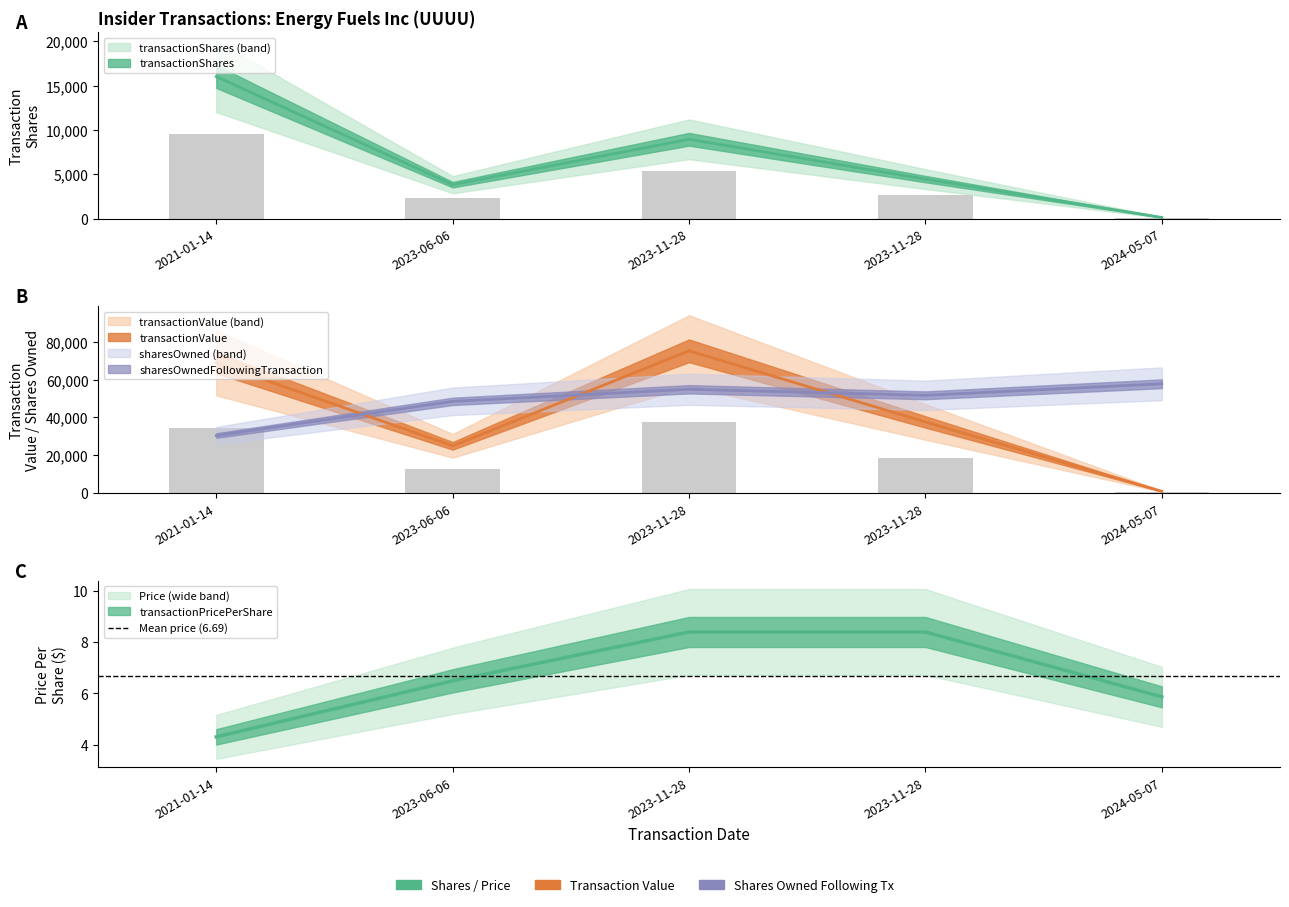

What is the sum of all transactionValue values?

207693.0